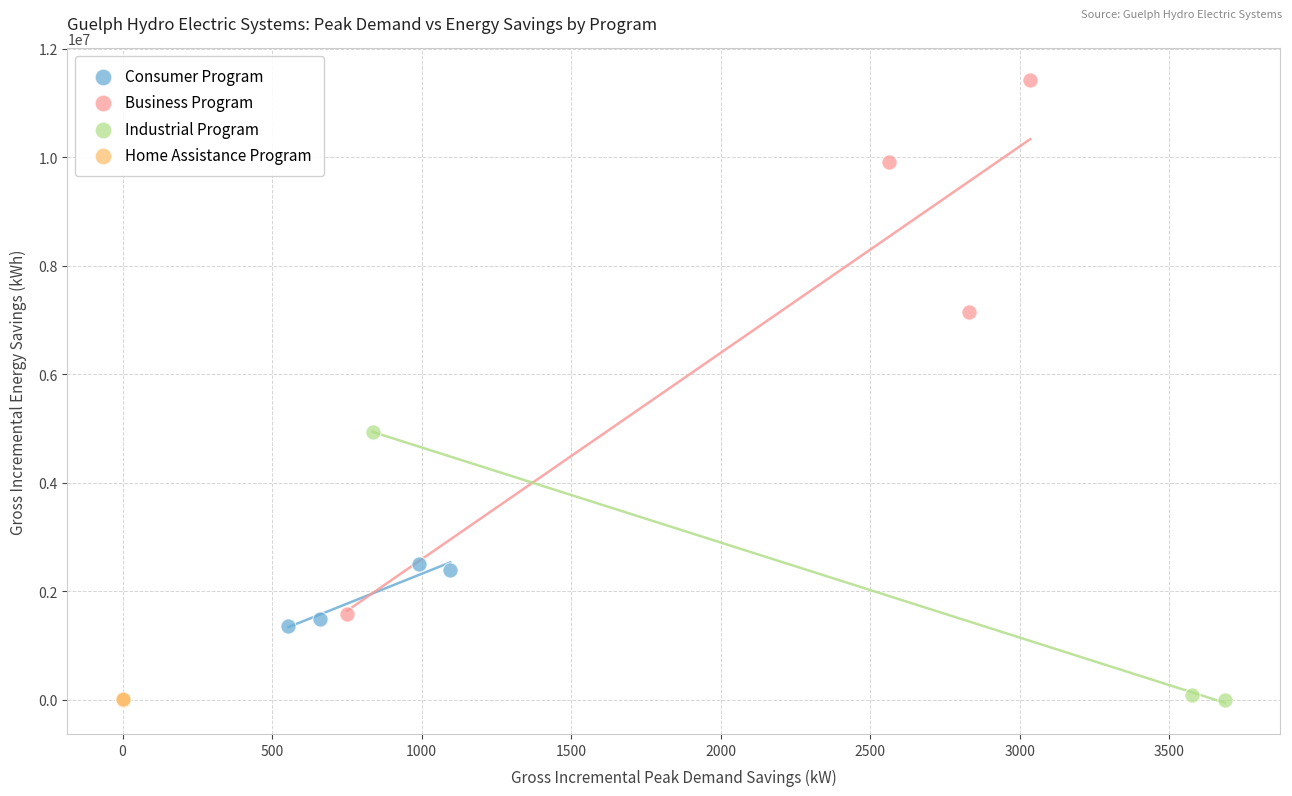

Which series contains the highest Y value?

Business Program